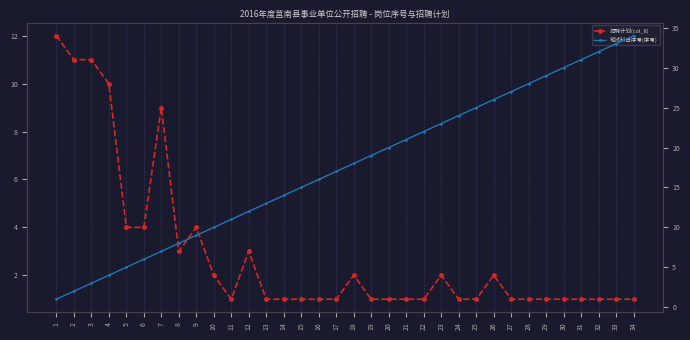

What is the value of the 笔试科目序号(序号) point at the 23rd from the left?

23